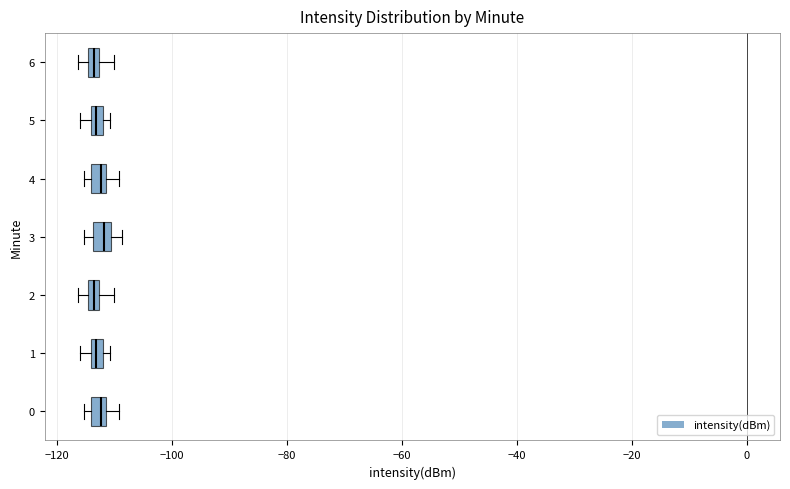

Where does the right whisker of the box at y = 4 end on the x-axis? The values are not printed on the chart, so give them approximately, as read against the axis.

-110